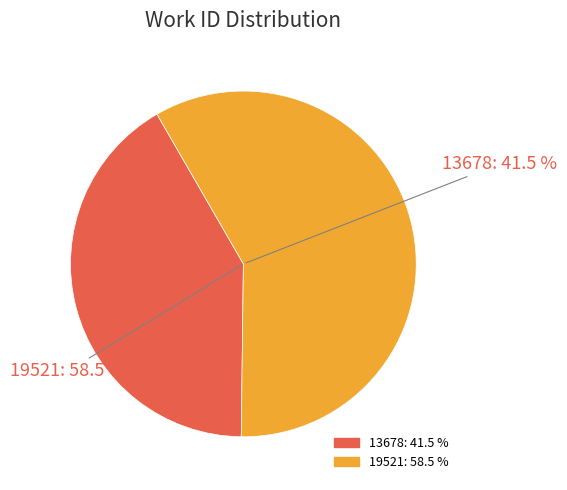

Rank the categories by value from lowest to highest.

13678, 19521